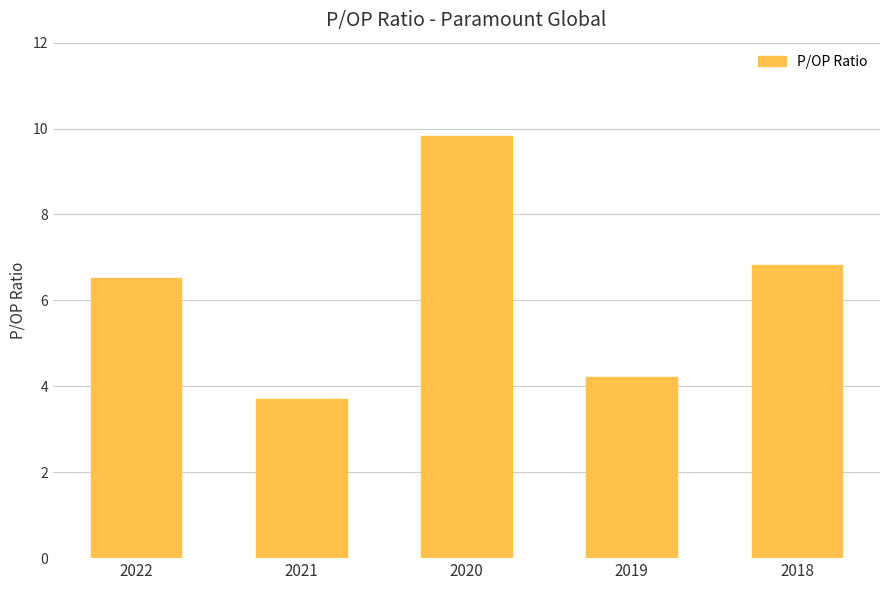

What is the ratio of the value at 2020 to the value at 2022?

1.5